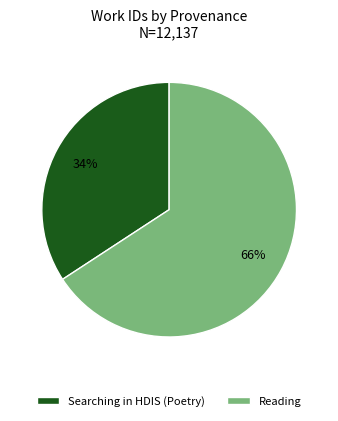

Which has a higher value, Reading or Searching in HDIS (Poetry)?

Reading